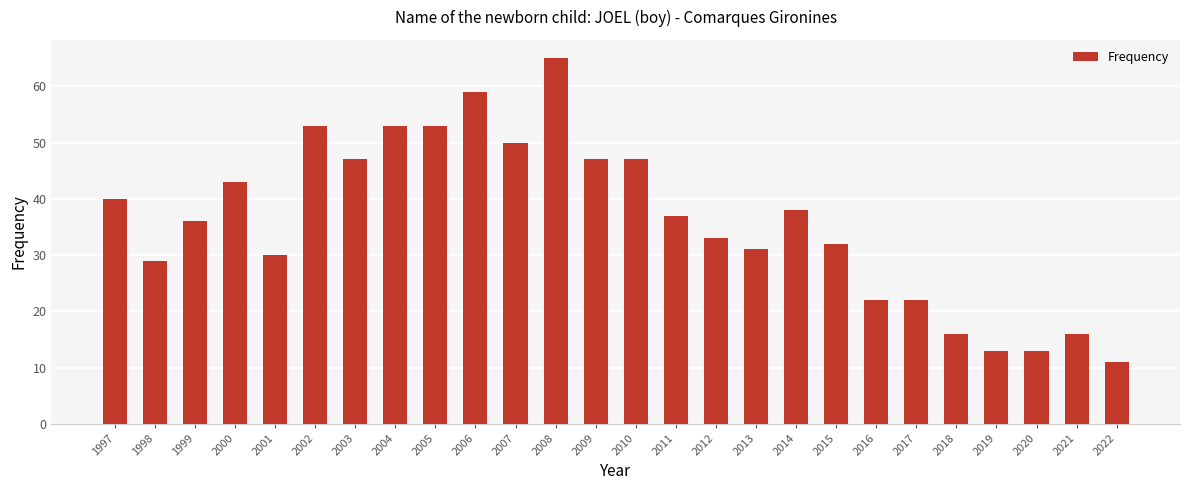

What is the difference between the maximum and minimum values?

54